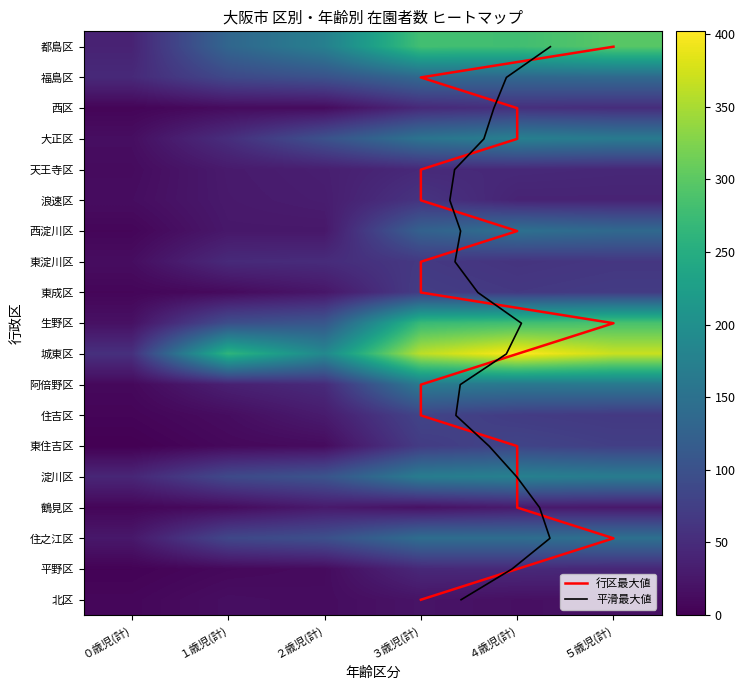

What value does the 生野区 series have at ２歳児(計), to the nearest 10?

110